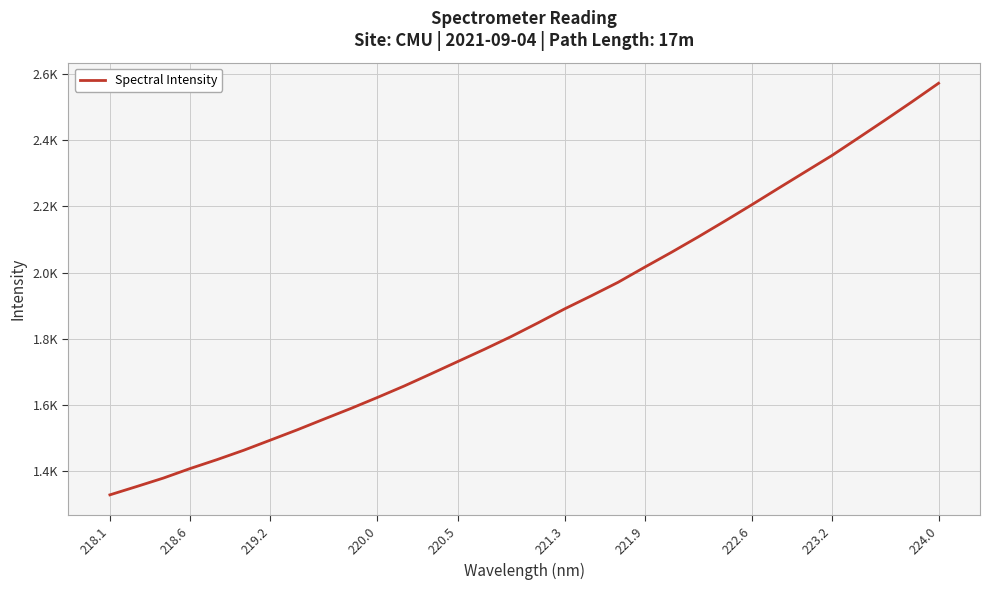

Does the chart display data point markers on the line(s)?

No